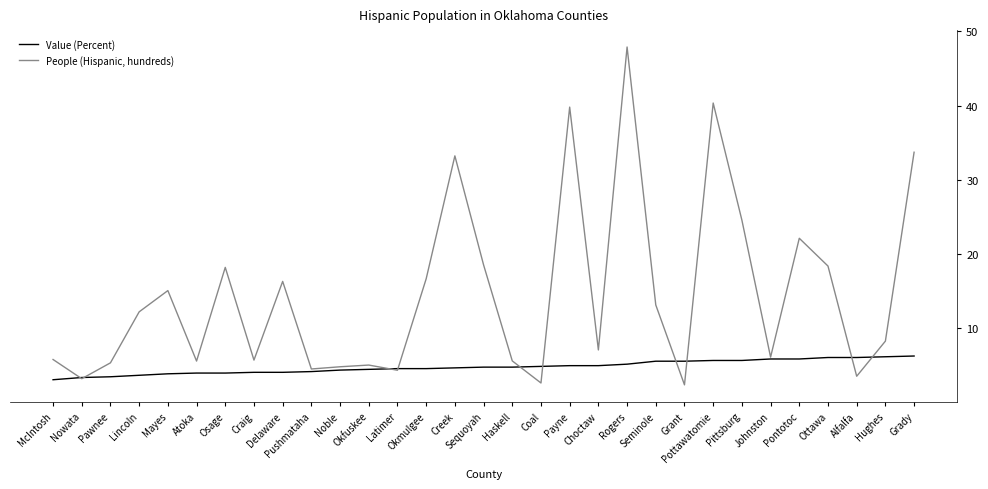

Which series has the largest total across all categories?

People (Hispanic, hundreds)